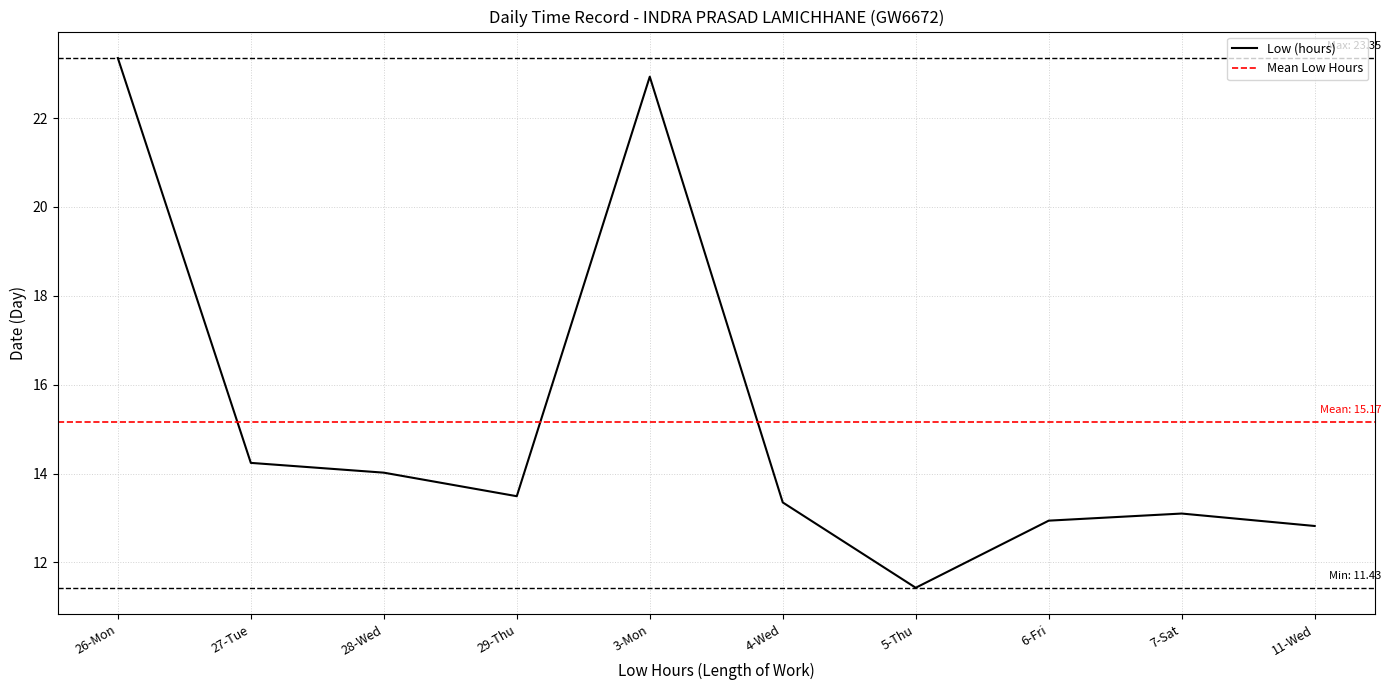

How many points are lower than both their immediate neighbors (excluding endpoints)?

2